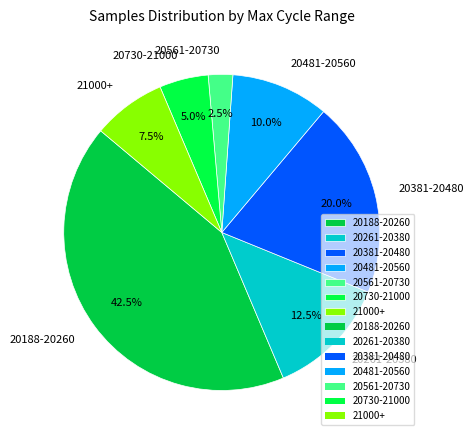

How many segments does this pie chart have?

7